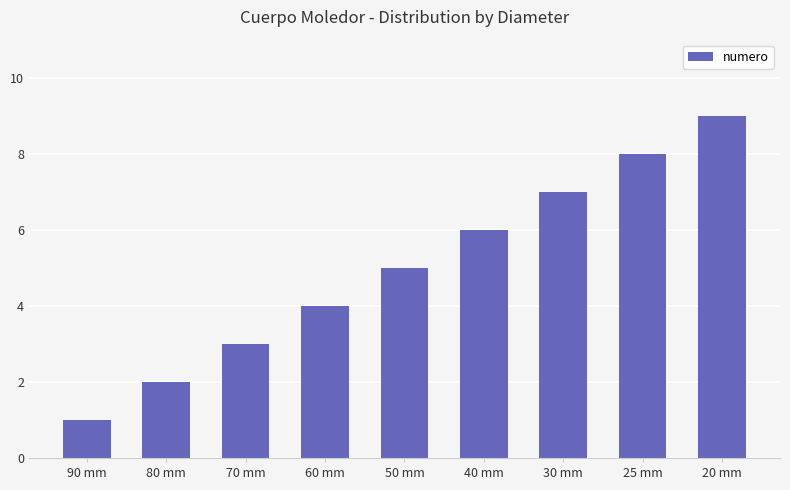

Rank the categories by value from lowest to highest.

90 mm, 80 mm, 70 mm, 60 mm, 50 mm, 40 mm, 30 mm, 25 mm, 20 mm